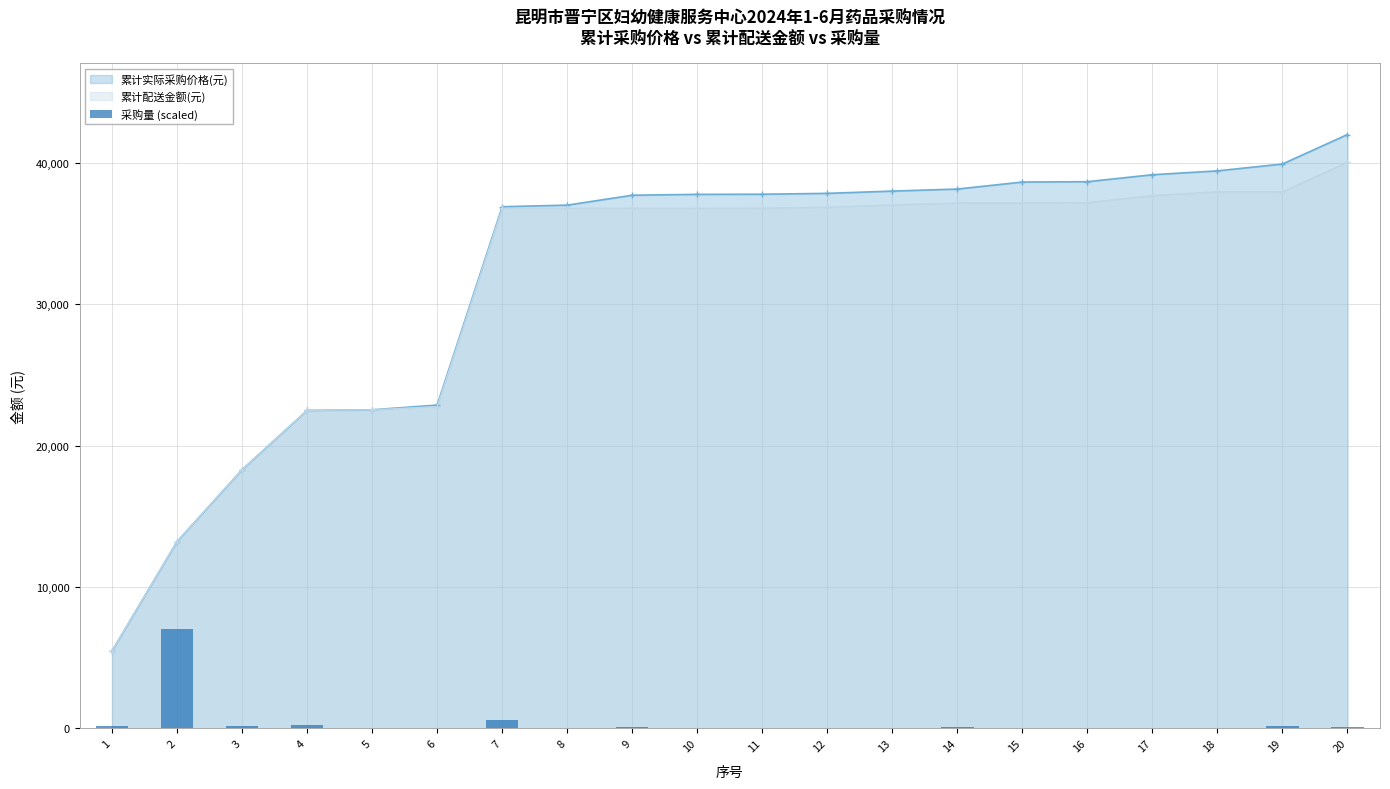

Is it true that the value at 3 is 34.9?

False